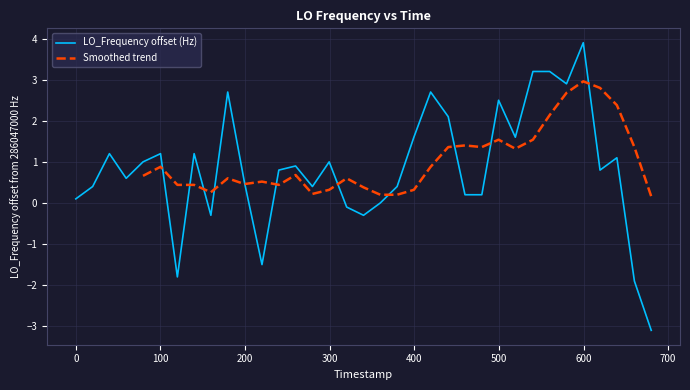

Reading left to right, what are all the values shown in this chart?

0.1	0.4	1.2	0.6	1.0	1.2	-1.8	1.2	-0.3	2.7	0.5	-1.5	0.8	0.9	0.4	1.0	-0.1	-0.3	0.0	0.4	1.6	2.7	2.1	0.2	0.2	2.5	1.6	3.2	3.2	2.9	3.9	0.8	1.1	-1.9	-3.1